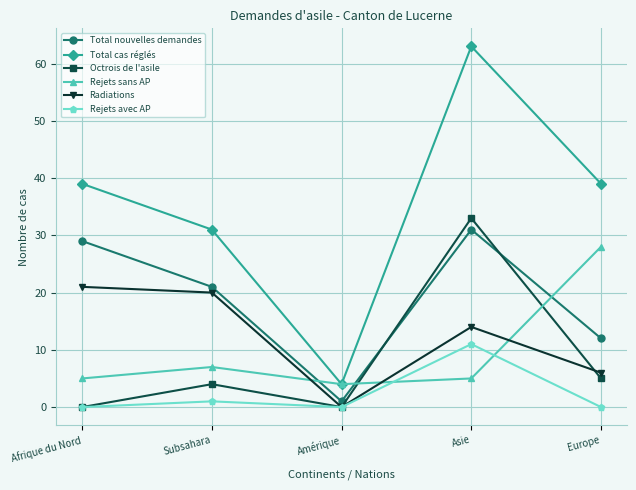

What is the spread (max minus min) of values at Subsahara?

30